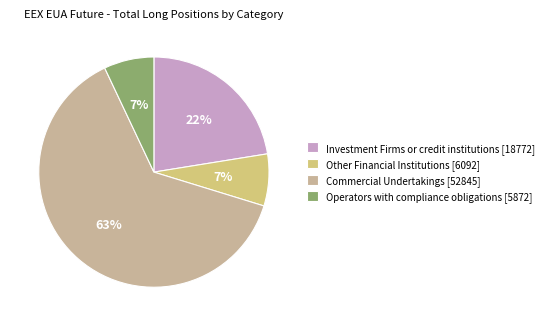

To the nearest percent, what percentage of the pie is Investment Firms or credit institutions [18772]?

22%